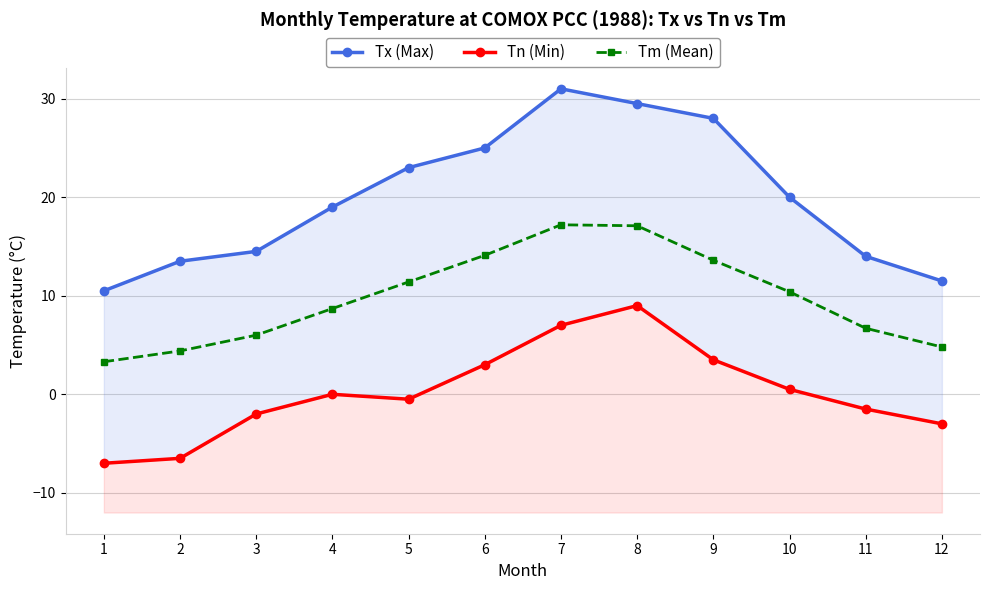

What is the difference between the Tx (Max) values at 2 and 11?

0.5